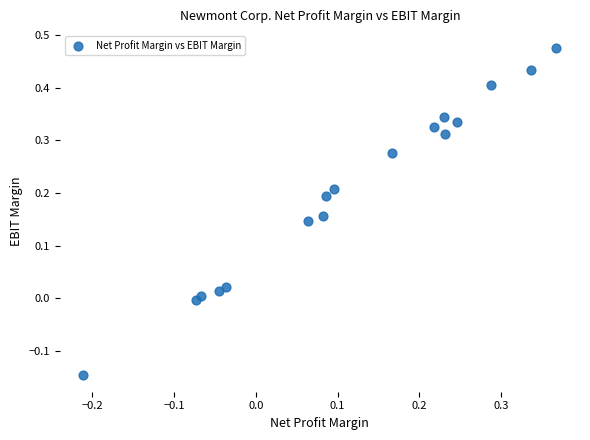

What is the range of Y values (max minus min)?

0.6